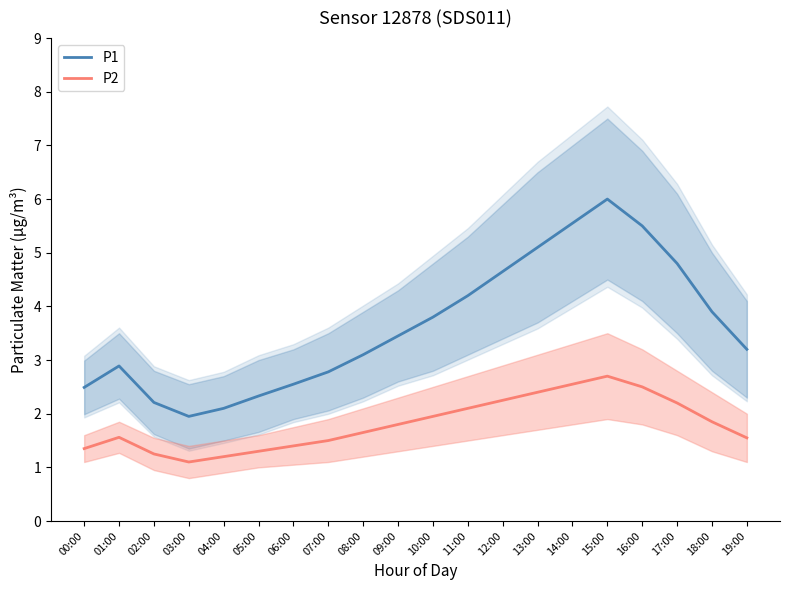

Rank the series at 17:00 from highest to lowest value.

P1, P2